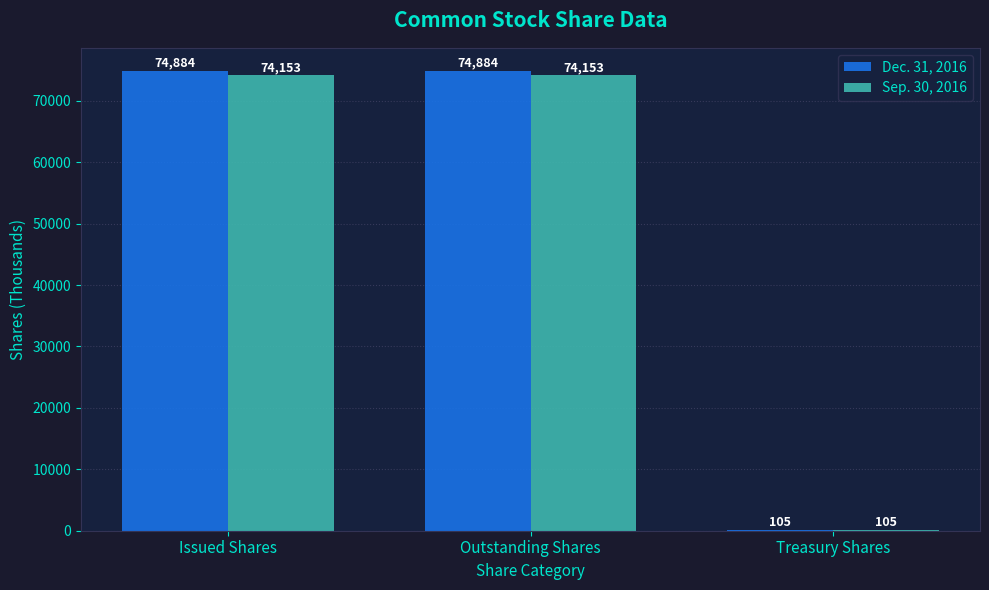

Which series has the widest spread of values?

Dec. 31, 2016